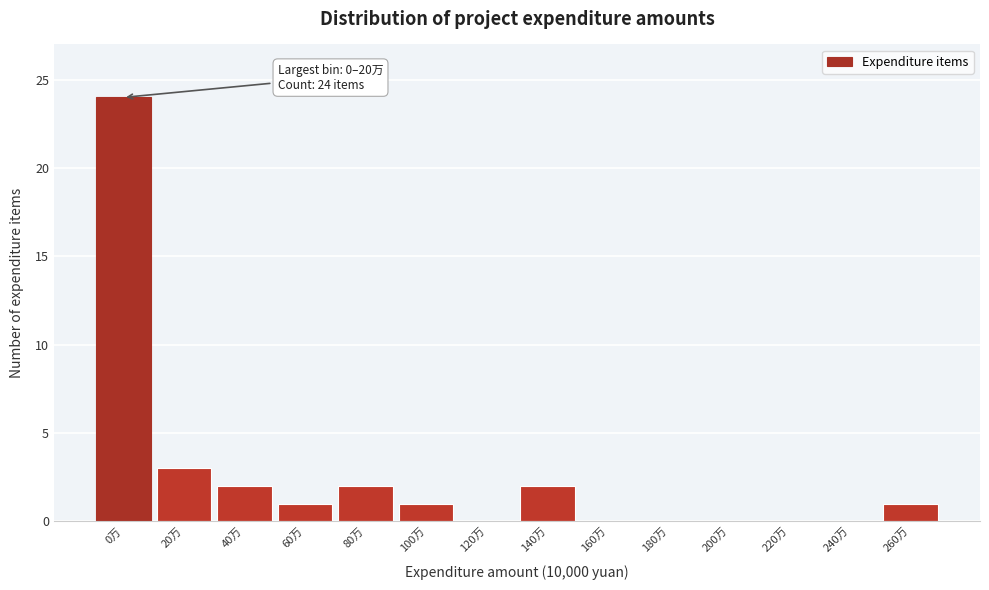

Reading left to right, list all the values displayed in this chart.

0万=24	20万=3	40万=2	60万=1	80万=2	100万=1	120万=0	140万=2	160万=0	180万=0	200万=0	220万=0	240万=0	260万=1